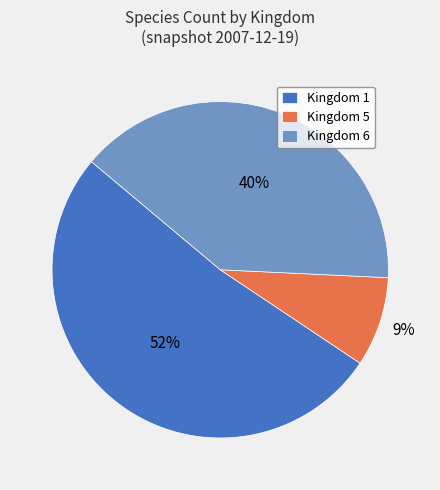

Which slice represents more than half of the pie?

Kingdom 1